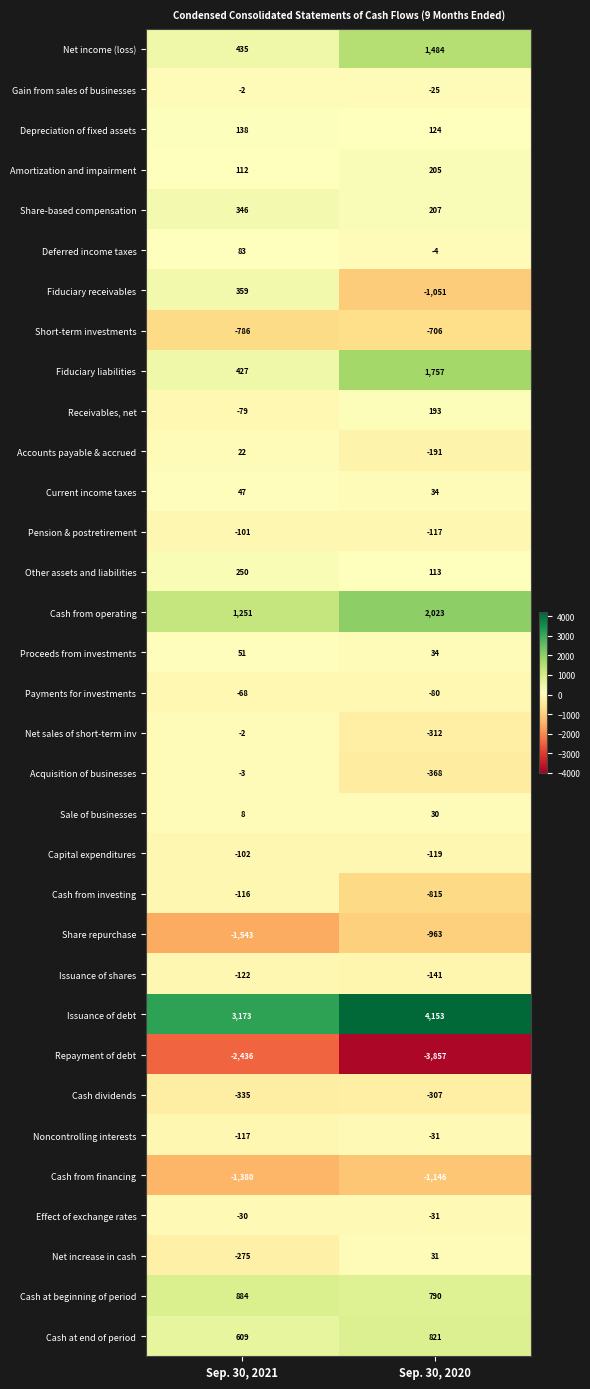

Is it true that Noncontrolling interests equals -117 at Sep. 30, 2021?

True